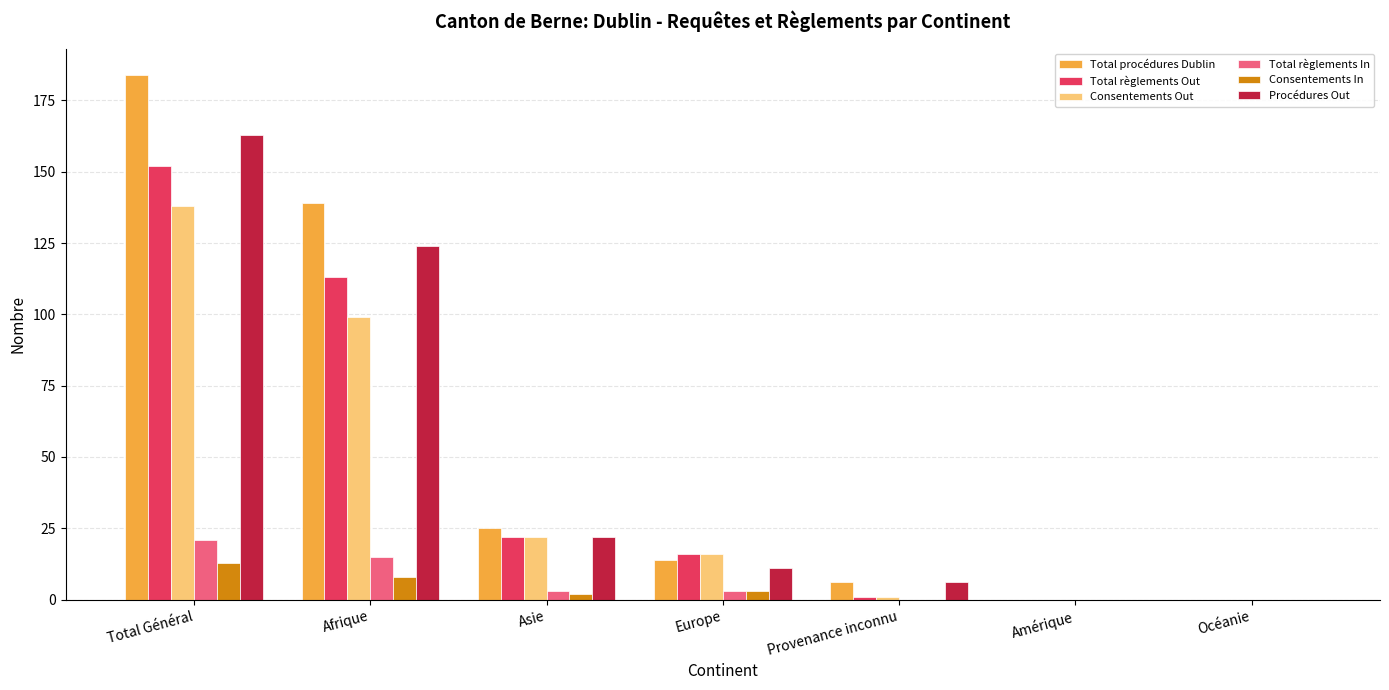

Which label corresponds to the largest value in the chart?

Total Général